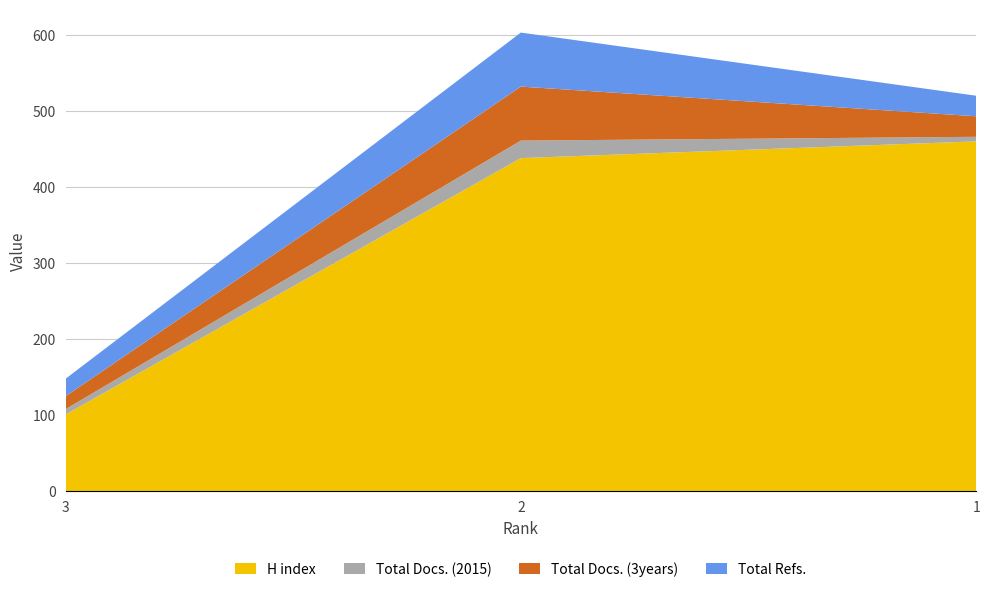

Reading left to right, extract all data points from this chart.

H index: 3=101	2=438	1=460
Total Docs. (2015): 3=7	2=23	1=6
Total Docs. (3years): 3=17	2=71	1=27
Total Refs.: 3=23	2=71	1=27